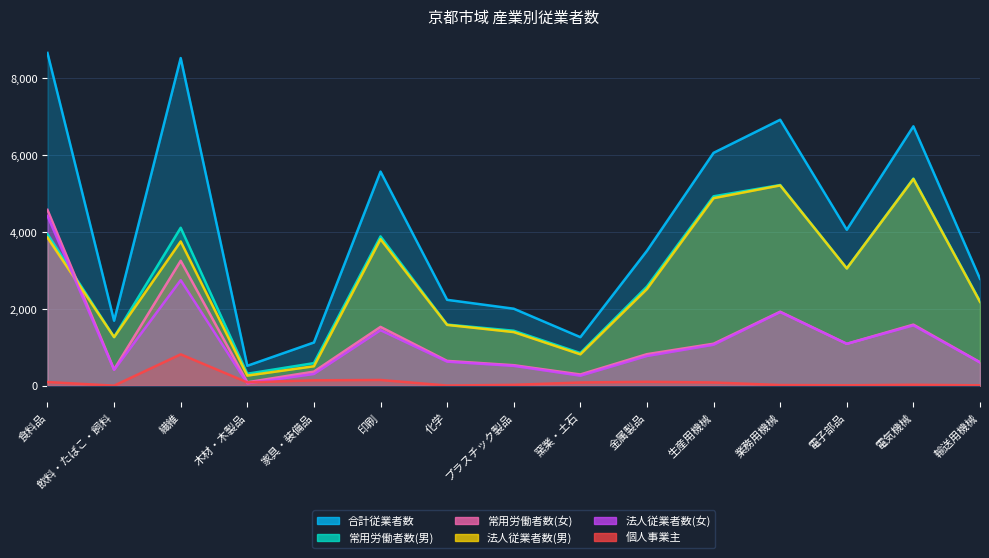

Which series has the largest total across all categories?

合計従業者数